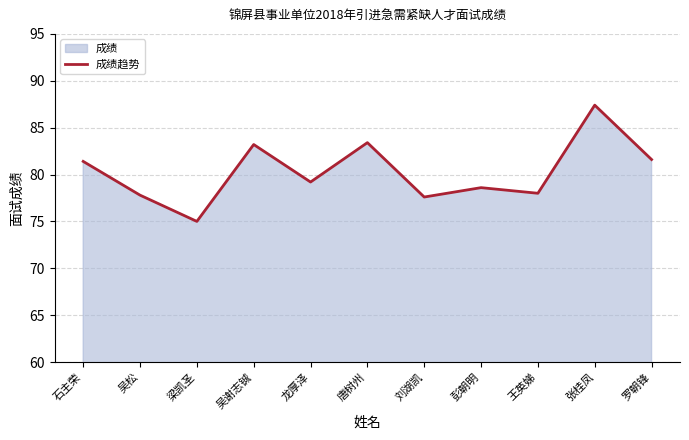

Reading left to right, transcribe all the data shown in this chart.

石主荣=81.4	吴松=77.8	梁凯圣=75.0	吴谢志铖=83.2	龙厚泽=79.2	唐树州=83.4	刘湖凯=77.6	彭朝明=78.6	王英娣=78.0	张桂凤=87.4	罗朝锋=81.6